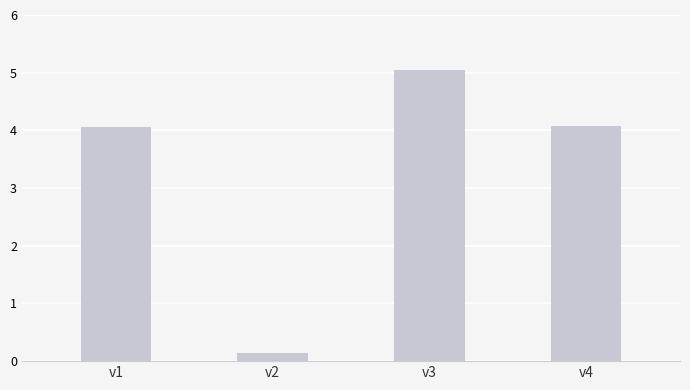

True or false: the data shows 1.3 at v1.

False